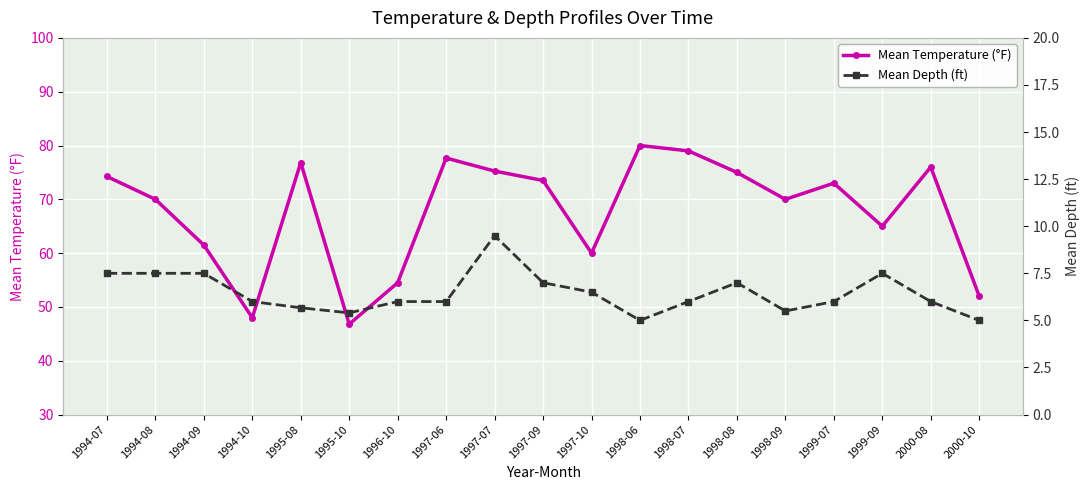

At which category is the sum across all series the highest?

1998-06